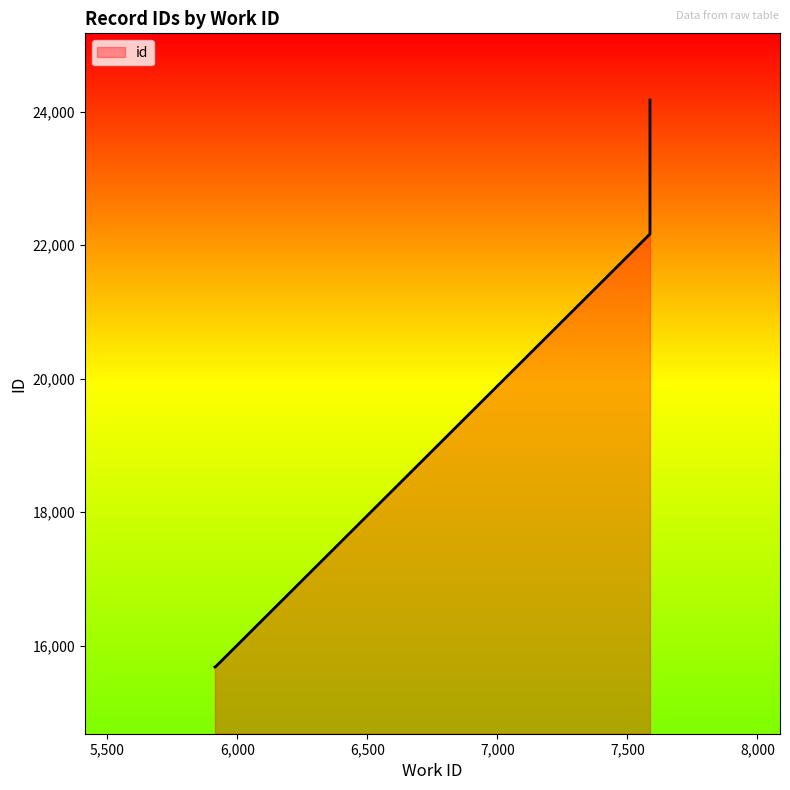

List the labels in order of value, smallest first.

5914, 5918, 7587, 7587, 7587, 7587, 7587, 7587, 7587, 7587